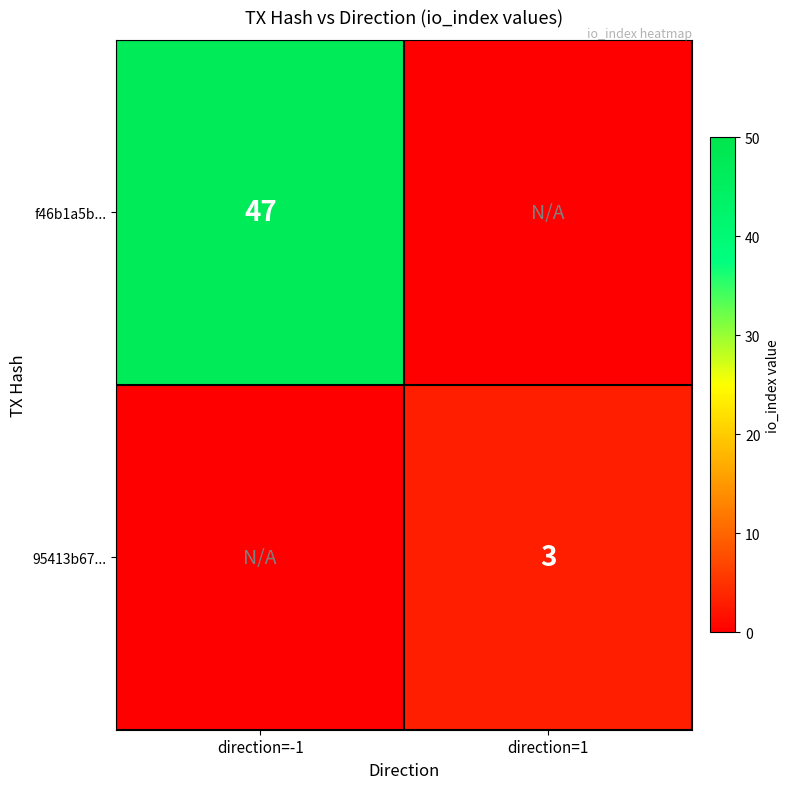

True or false: 95413b67... has a value of 3 at direction=1.

True